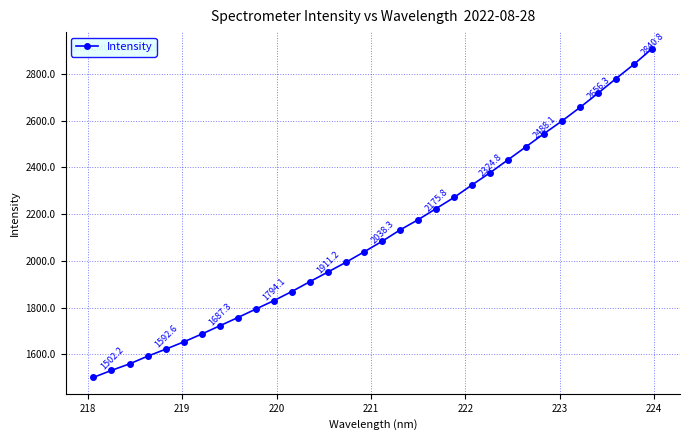

What is the value of the 22nd point from the left?

2324.8